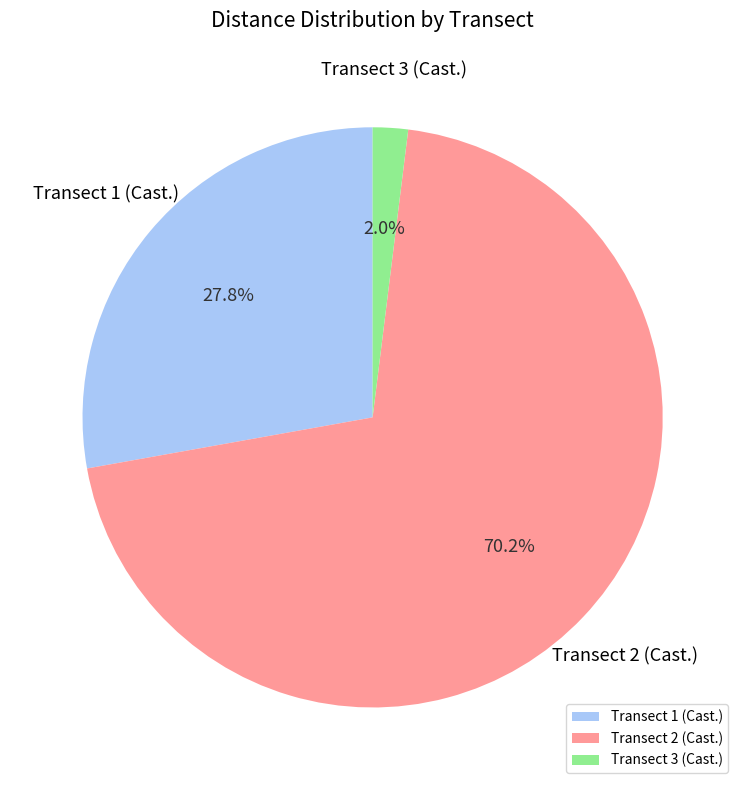

Rank the categories by value from highest to lowest.

Transect 2 (Cast.), Transect 1 (Cast.), Transect 3 (Cast.)